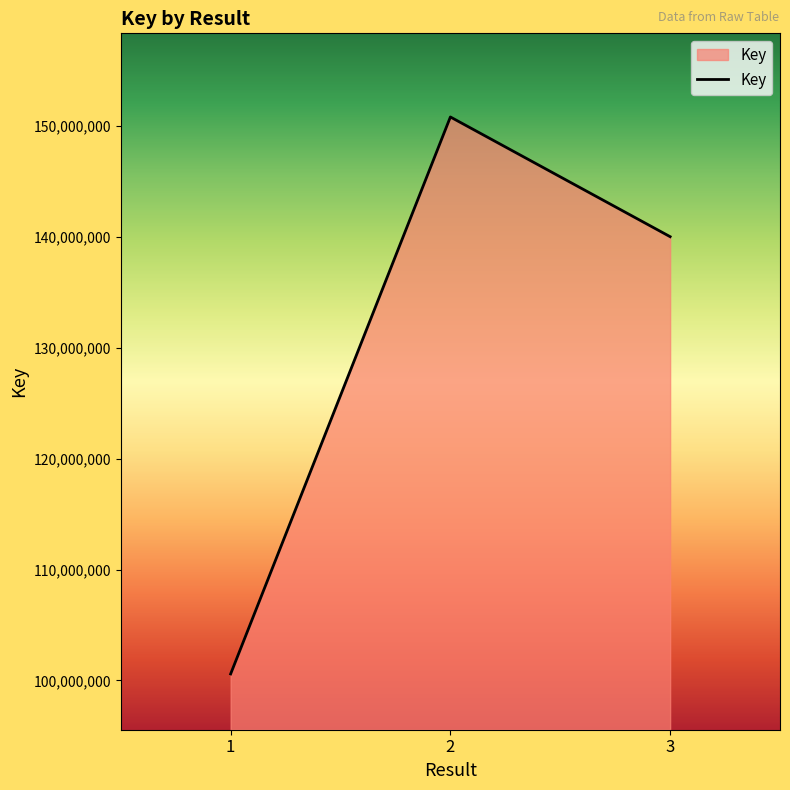

What is the difference between the values at 1 and 2?

50201315